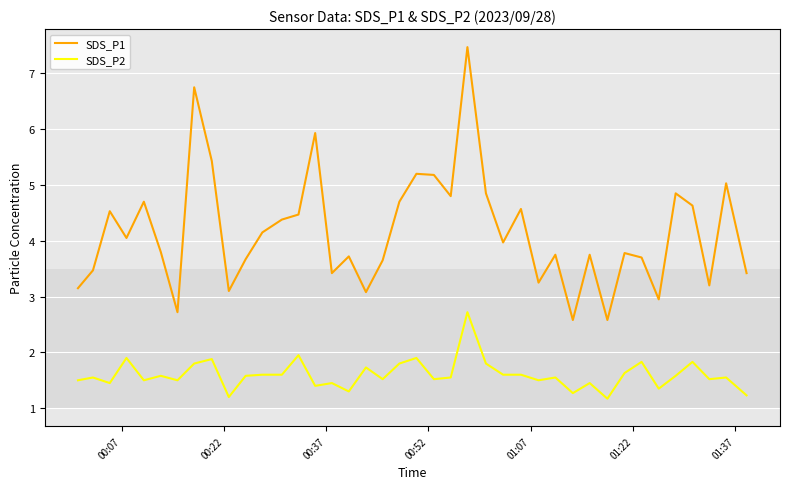

What is the smallest value displayed?

1.2